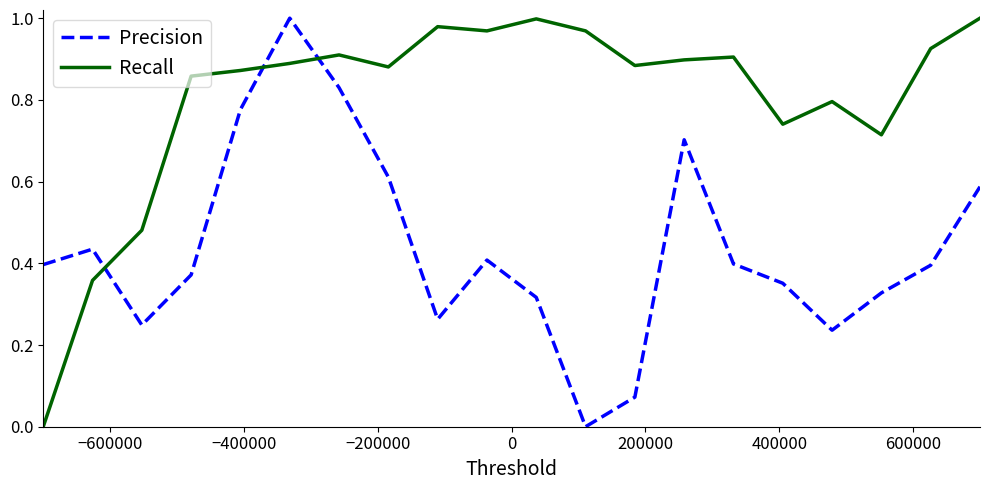

After their last crossing, which series has the higher values: Precision or Recall?

Recall